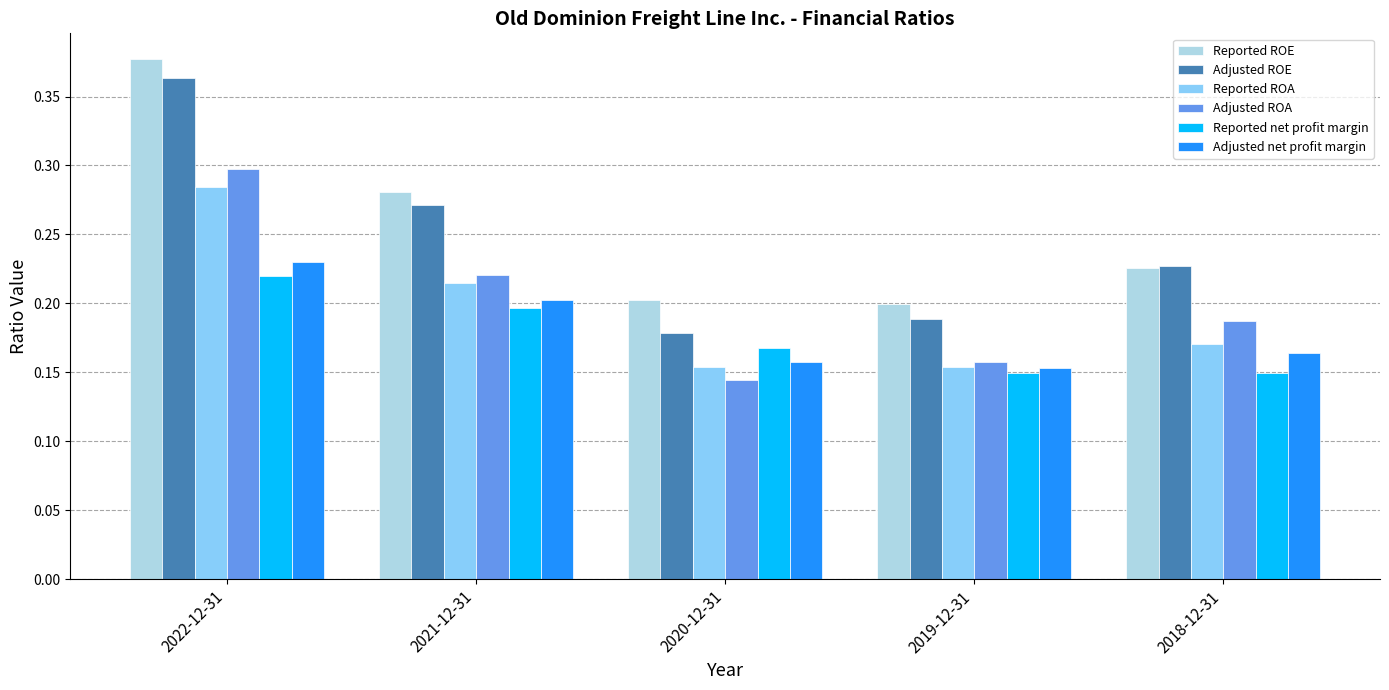

Rank the series by their maximum value, from highest to lowest.

Reported ROE, Adjusted ROE, Adjusted ROA, Reported ROA, Adjusted net profit margin, Reported net profit margin